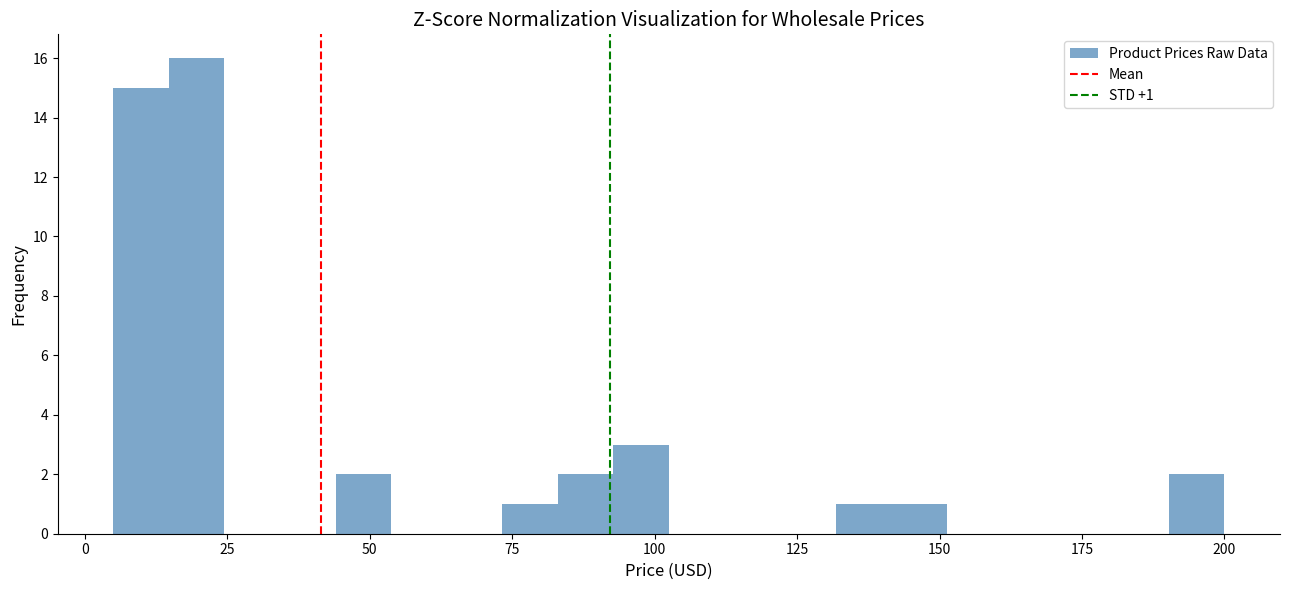

Around what value on the x-axis is the tallest bar? Give the approximate position of its centre, as read against the axis.

20